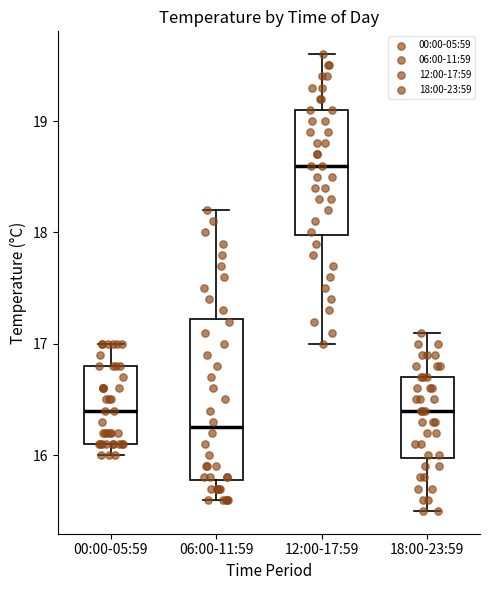

Reading left to right, read every box against the y-axis: the position of its median line, the range the box covers, and the ends of its whiskers. The values are not printed on the chart, so give them approximately, as read against the axis.

00:00-05:59: median 16.4, box 16.1 to 16.8, whiskers 16.0 to 17.0
06:00-11:59: median 16.3, box 15.8 to 17.2, whiskers 15.6 to 18.2
12:00-17:59: median 18.6, box 18.0 to 19.1, whiskers 17.0 to 19.6
18:00-23:59: median 16.4, box 16.0 to 16.7, whiskers 15.5 to 17.1